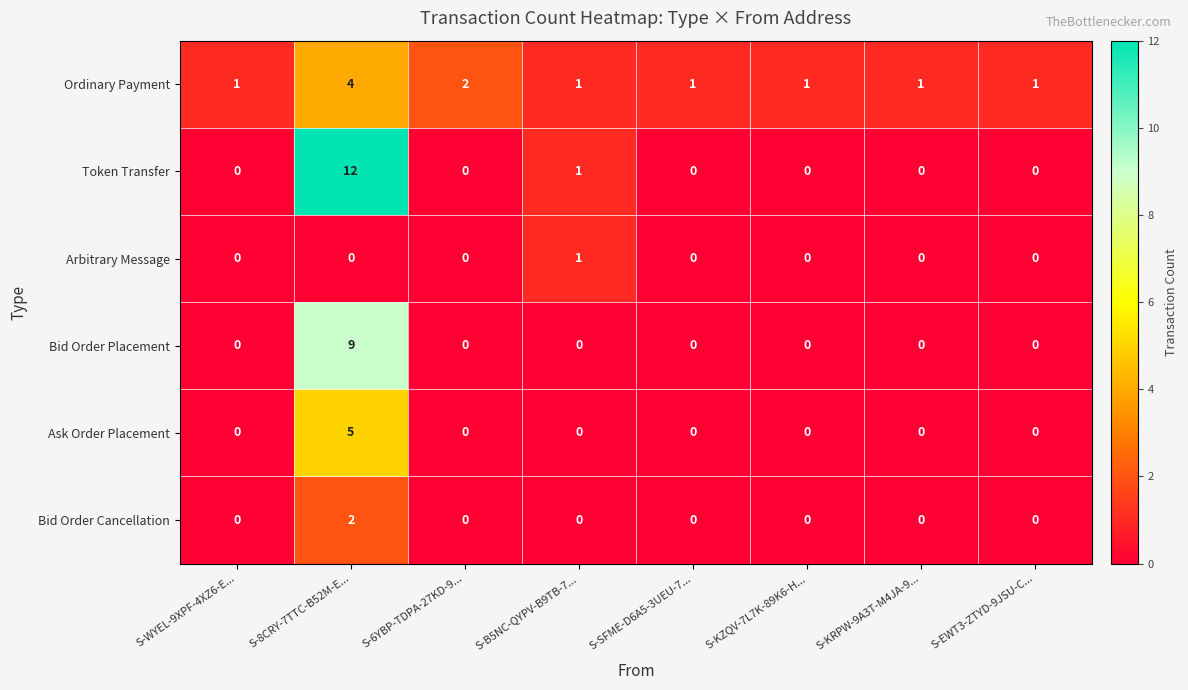

True or false: Arbitrary Message has a value of 1 at S-B5NC-QYPV-B9TB-7....

True